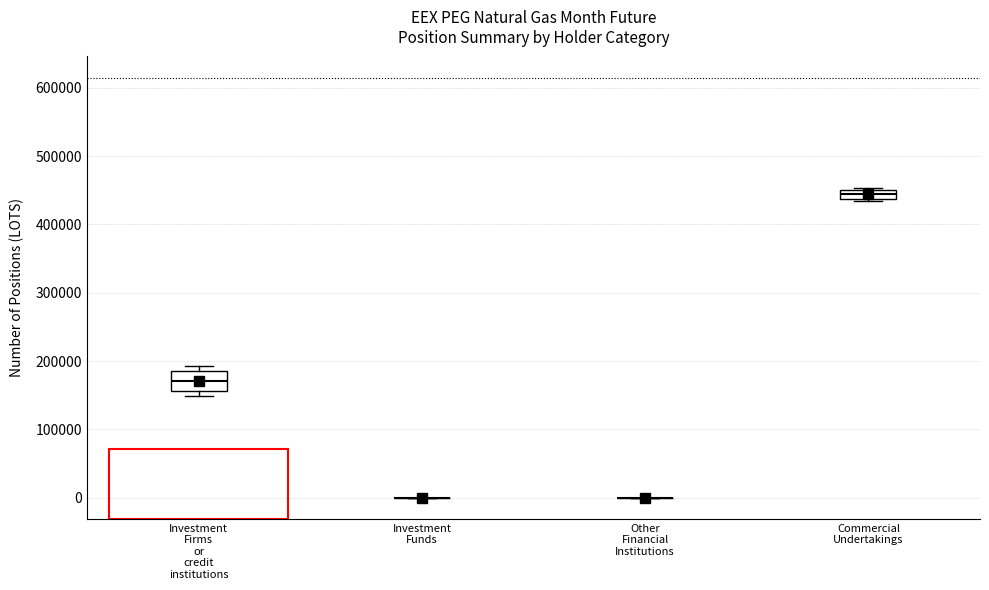

Comparing the boxes themselves (not the whiskers), which one is the tallest?

Investment Firms or credit institutions